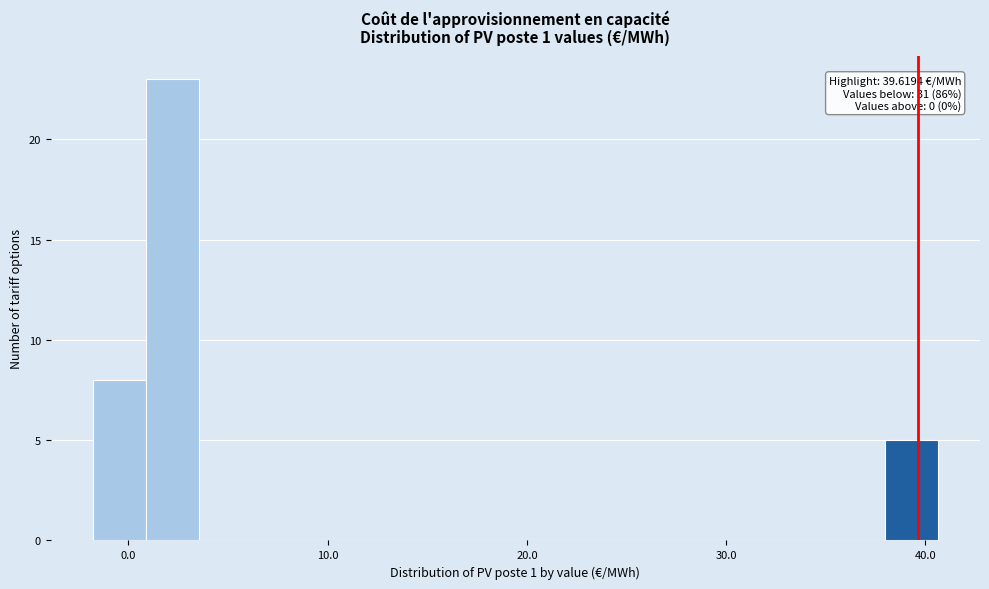

Read against the x-axis, roughly where is the centre of the tallest bar?

2